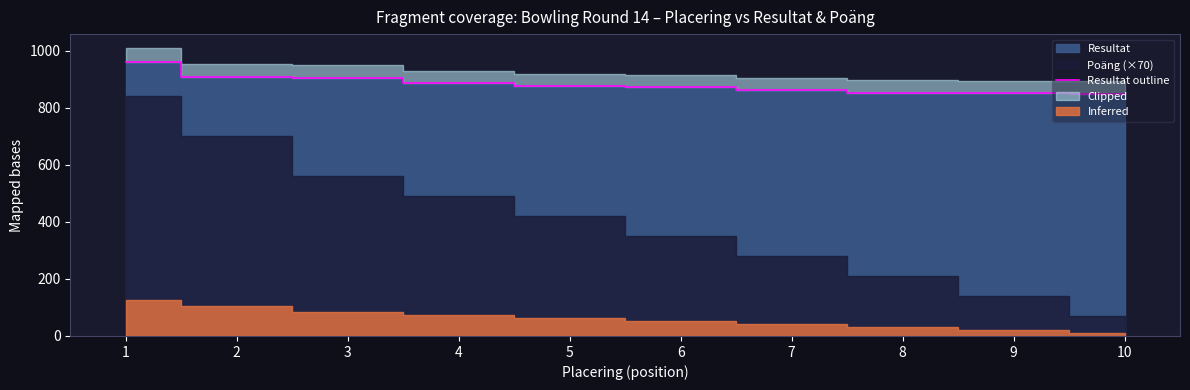

Count the number of values greater than 876.

4